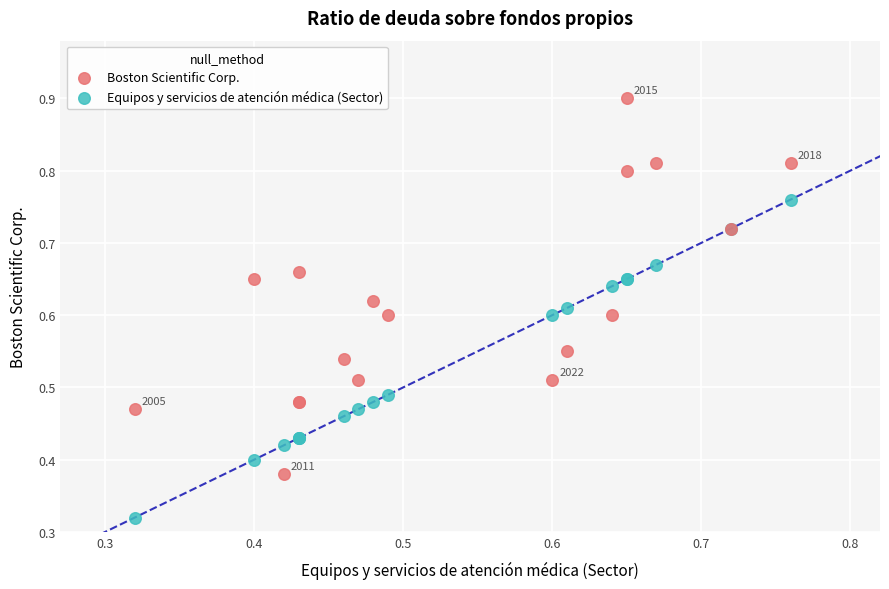

Which series has the widest spread of Y values?

Boston Scientific Corp.